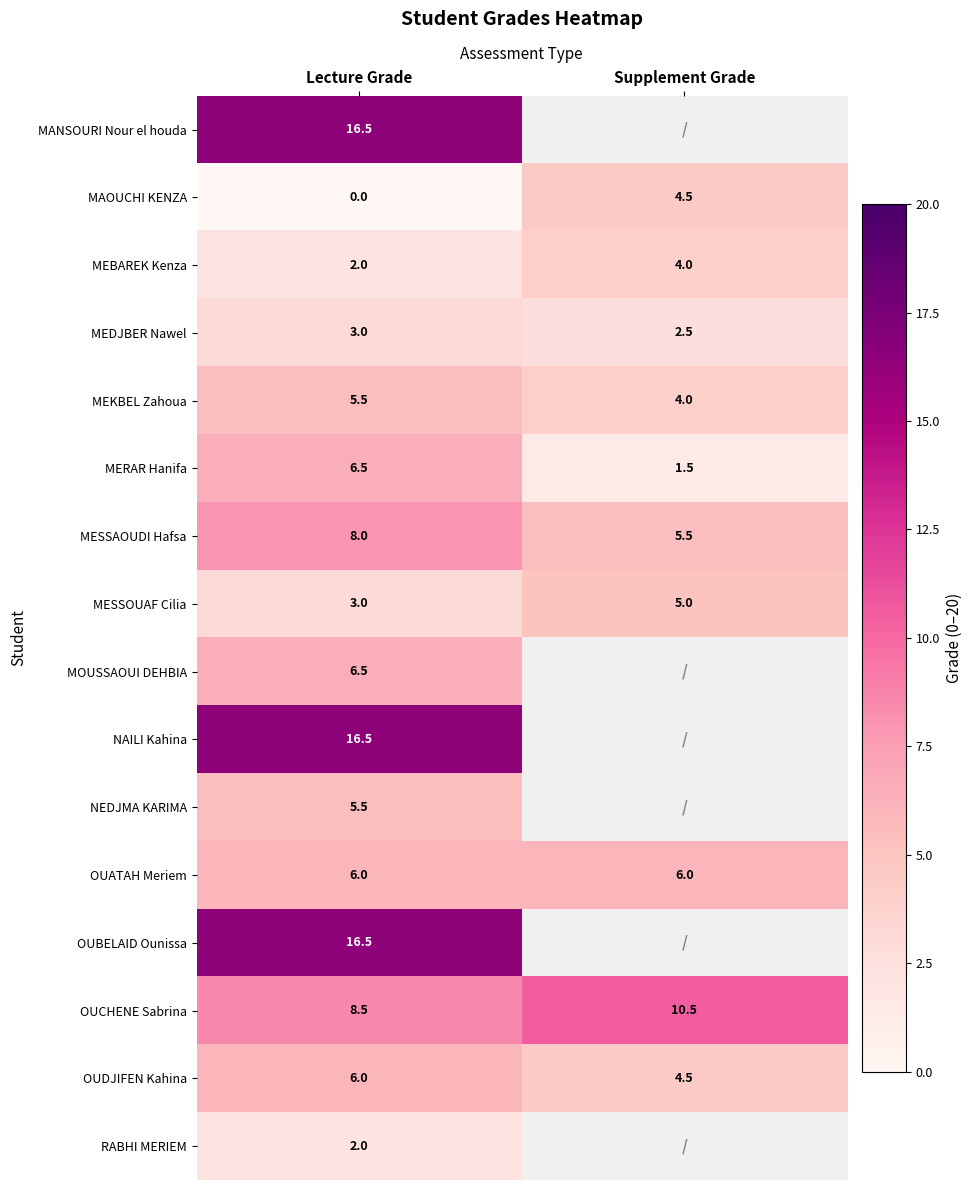

At how many categories does at least one series exceed 0?

2